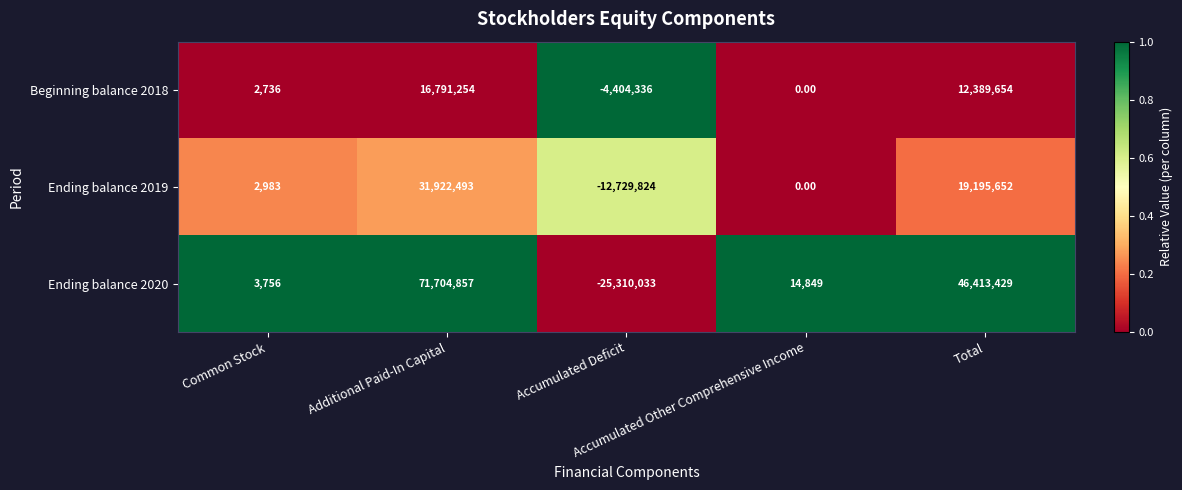

What is the sum of all Beginning balance 2018 values?

24779308